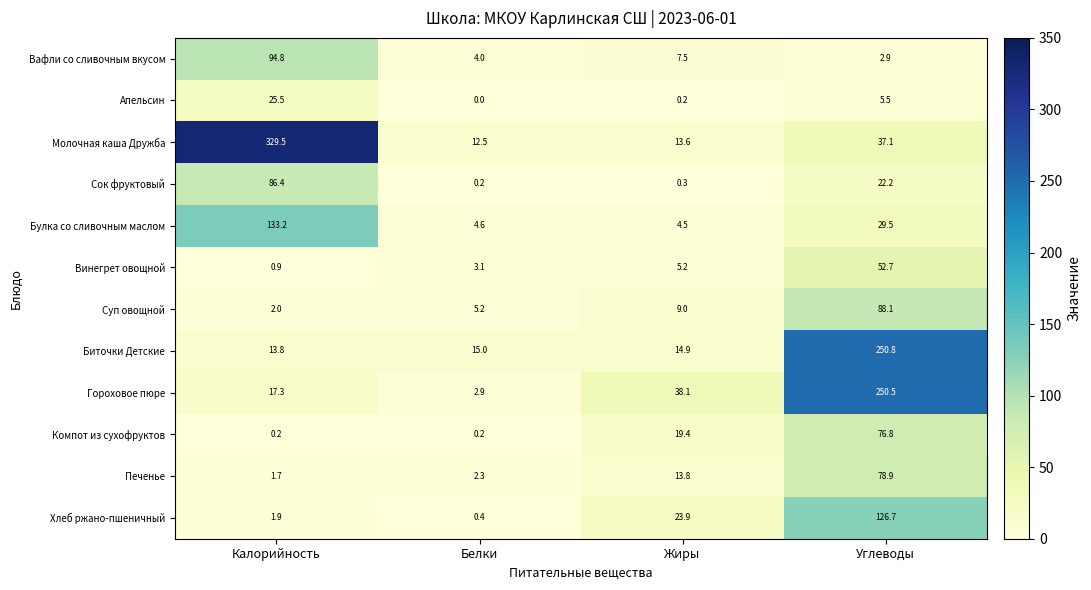

Rank the series by their maximum value, from highest to lowest.

Молочная каша Дружба, Биточки Детские, Гороховое пюре, Булка со сливочным маслом, Хлеб ржано-пшеничный, Вафли со сливочным вкусом, Суп овощной, Сок фруктовый, Печенье, Компот из сухофруктов, Винегрет овощной, Апельсин